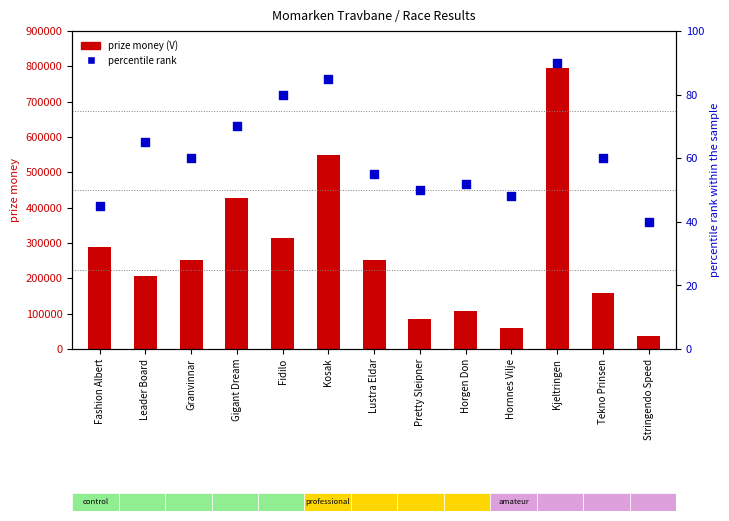

Which series has the widest spread of Y values?

prize money (V)